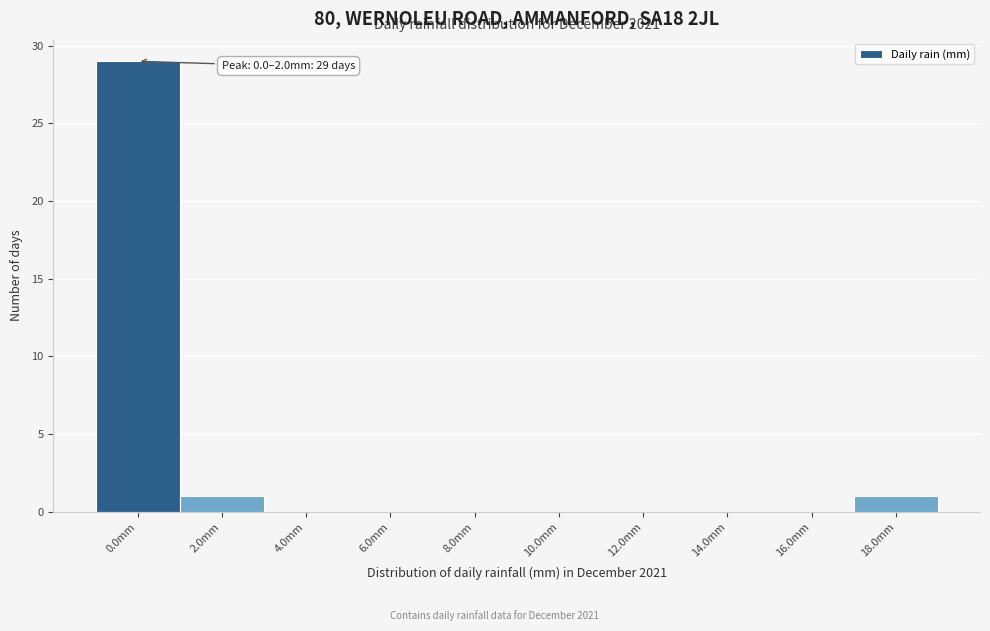

Reading right to left, what are all the values shown in this chart?

18.0mm=1	16.0mm=0	14.0mm=0	12.0mm=0	10.0mm=0	8.0mm=0	6.0mm=0	4.0mm=0	2.0mm=1	0.0mm=29